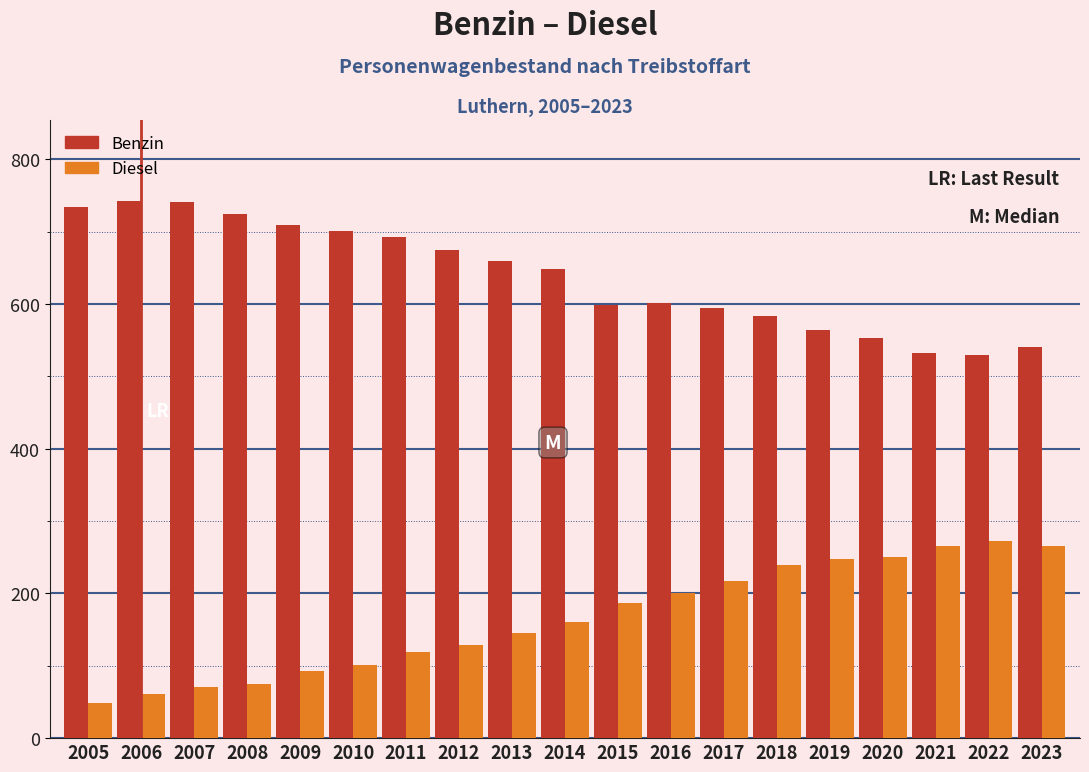

Is the value of Benzin at 2015 greater than the value of Diesel at 2019?

Yes